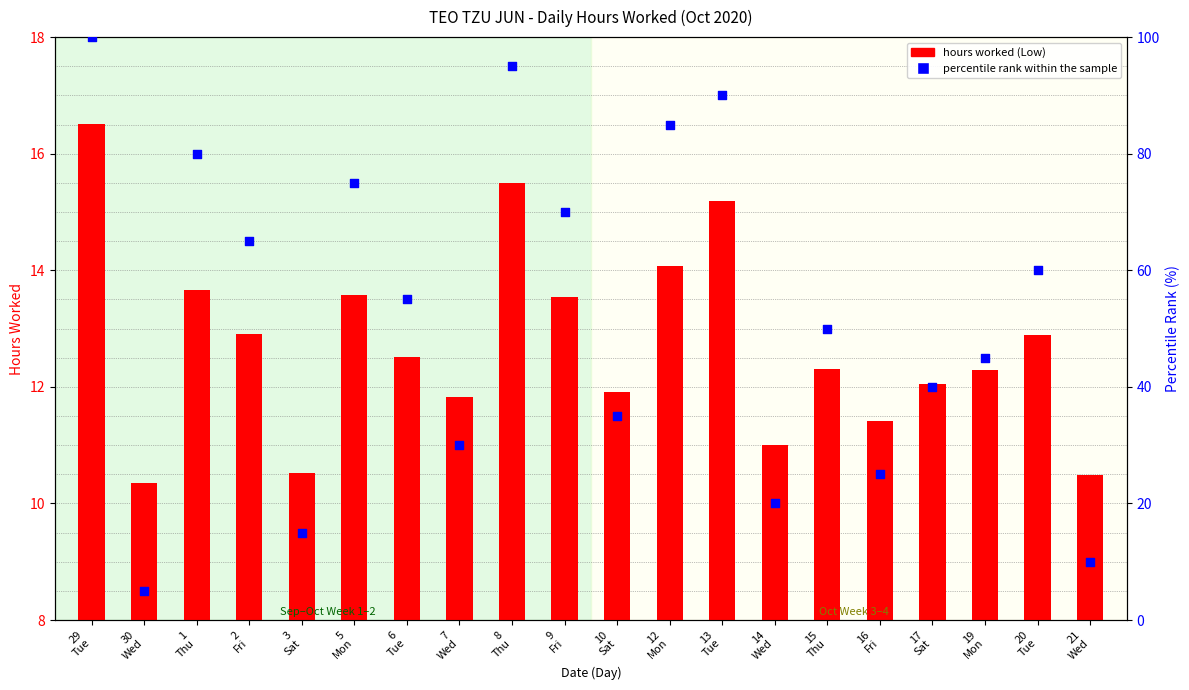

What are all the series names shown in the legend?

hours worked (Low), percentile rank within the sample